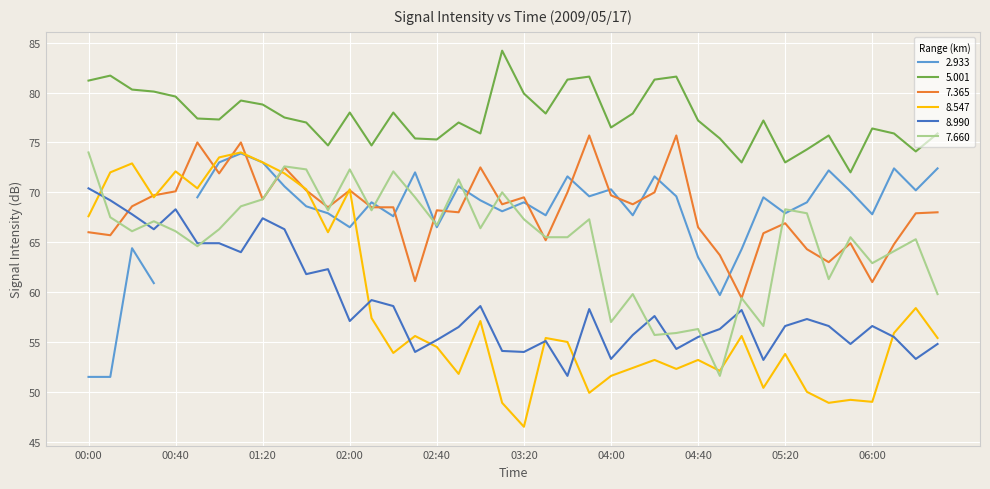

At which category is the sum across all series the highest?

01:10